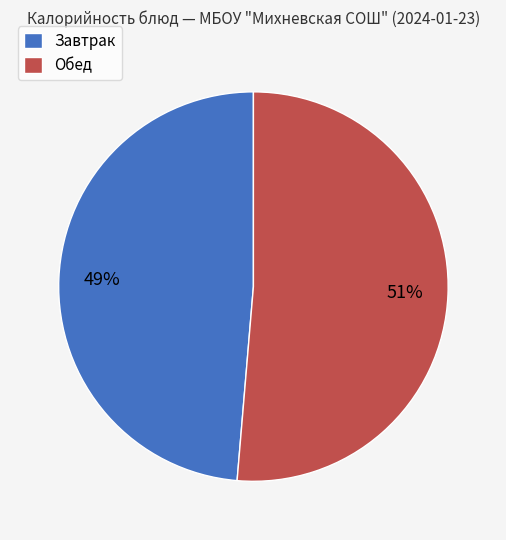

Do Обед and Завтрак together represent more than half of the pie?

Yes